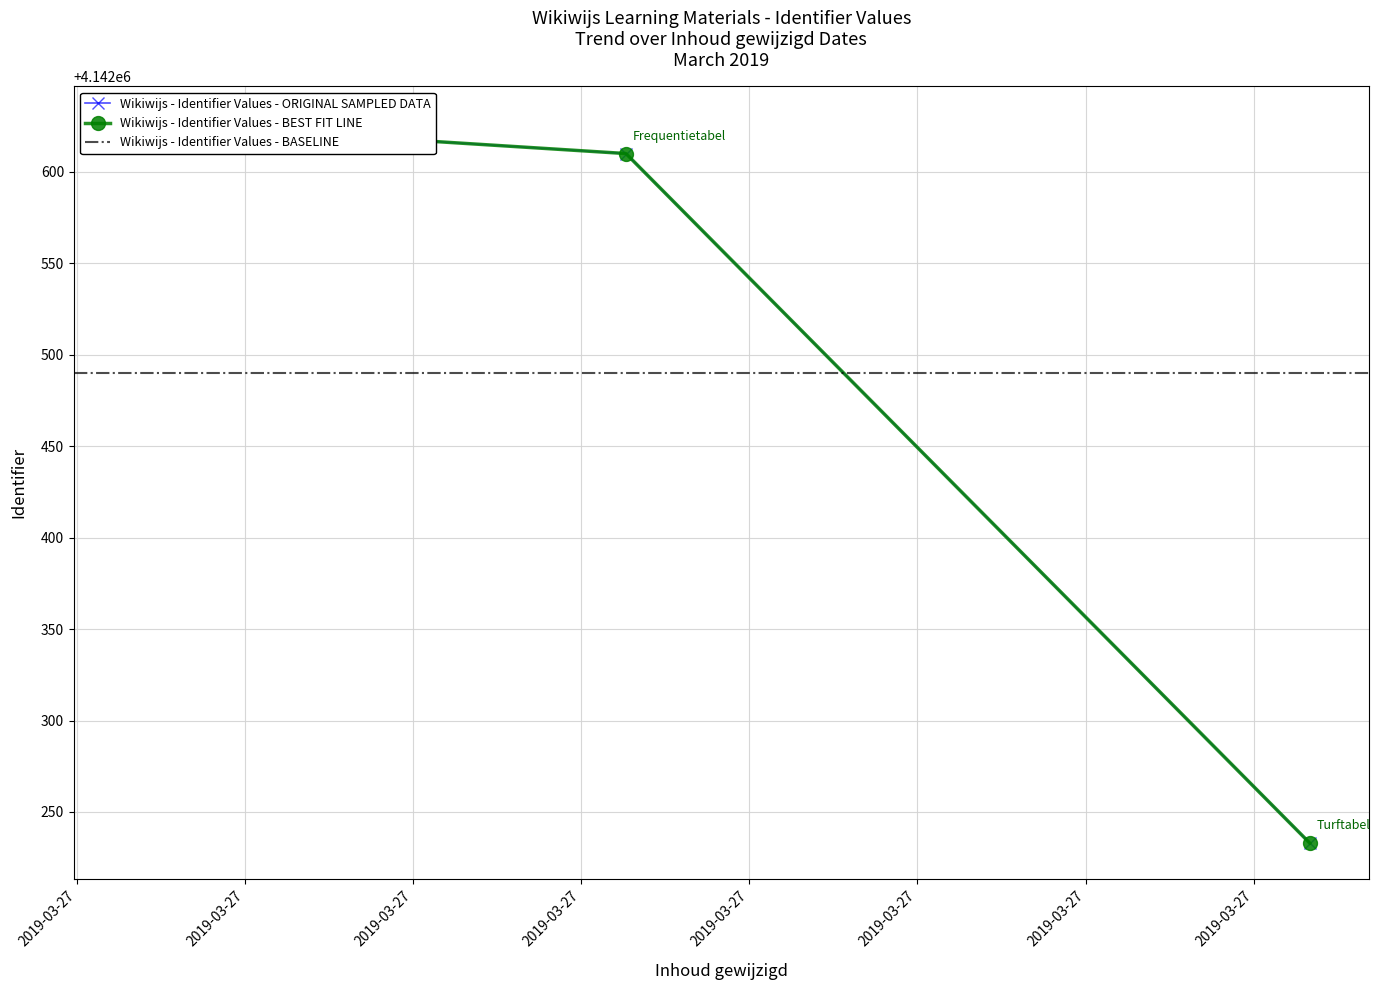

True or false: the data shows 2812102 at 2019-03-27 15:51:35.

False